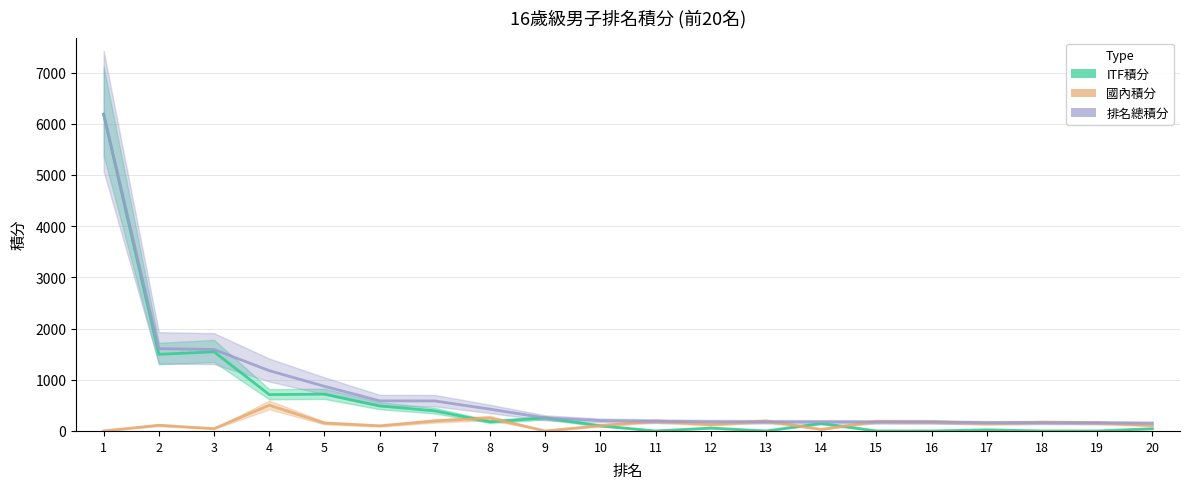

How many values in the 排名總積分 series exceed 202?

10